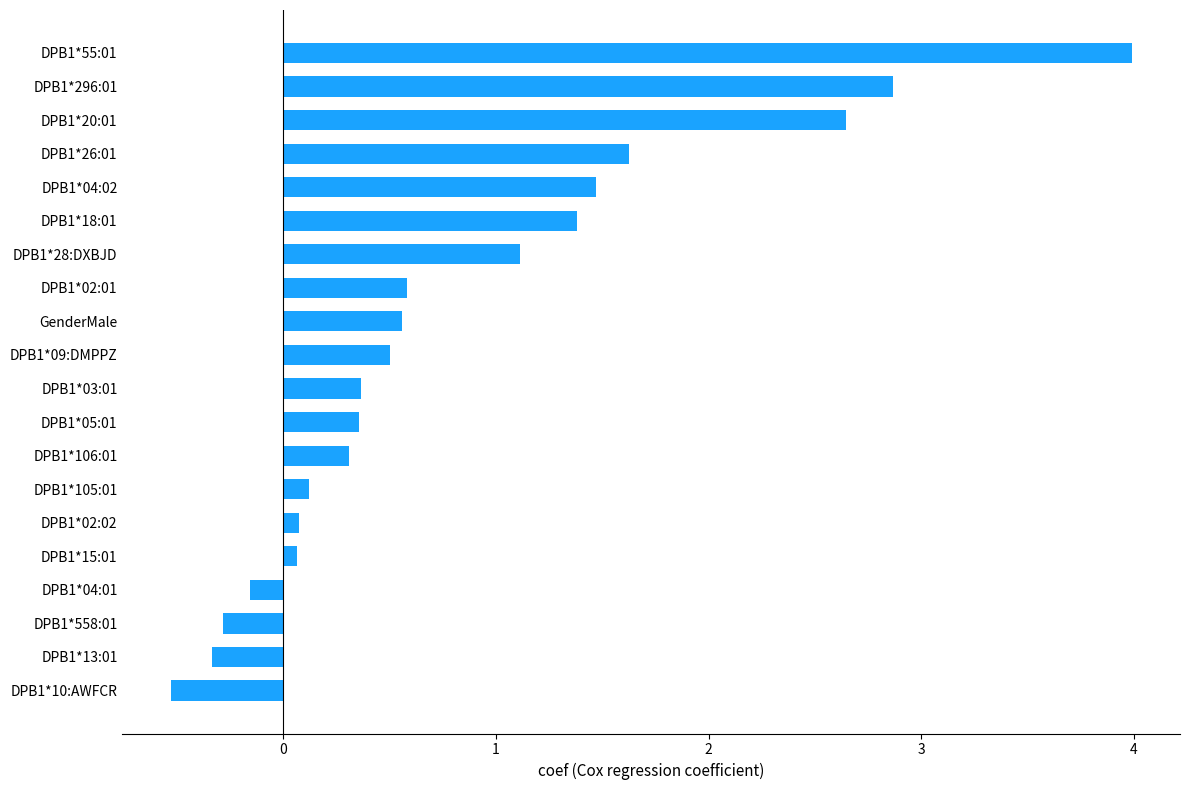

Are the bars horizontal?

Yes